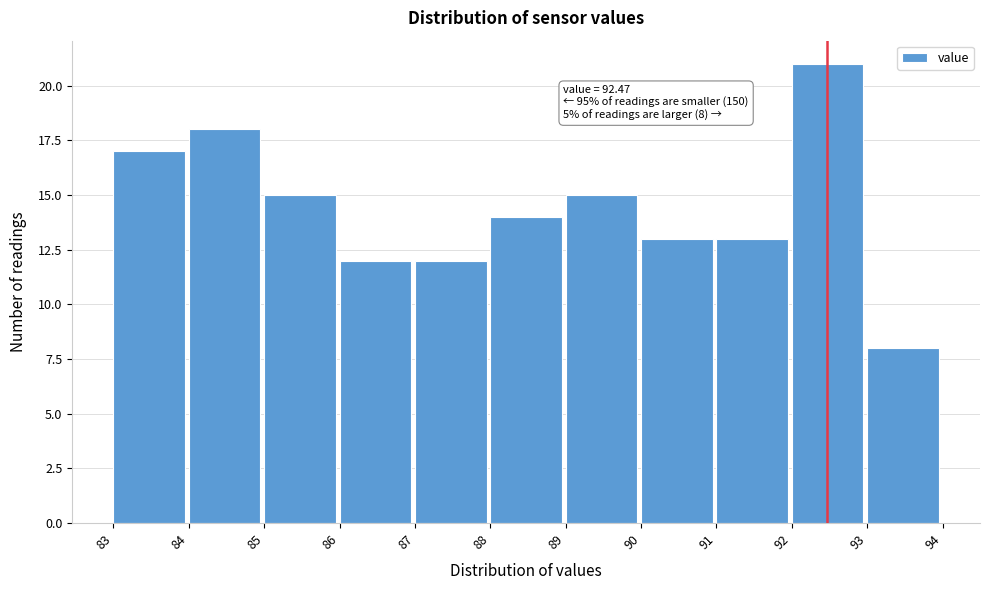

Which range on the x-axis has the tallest bar?

92 to 93